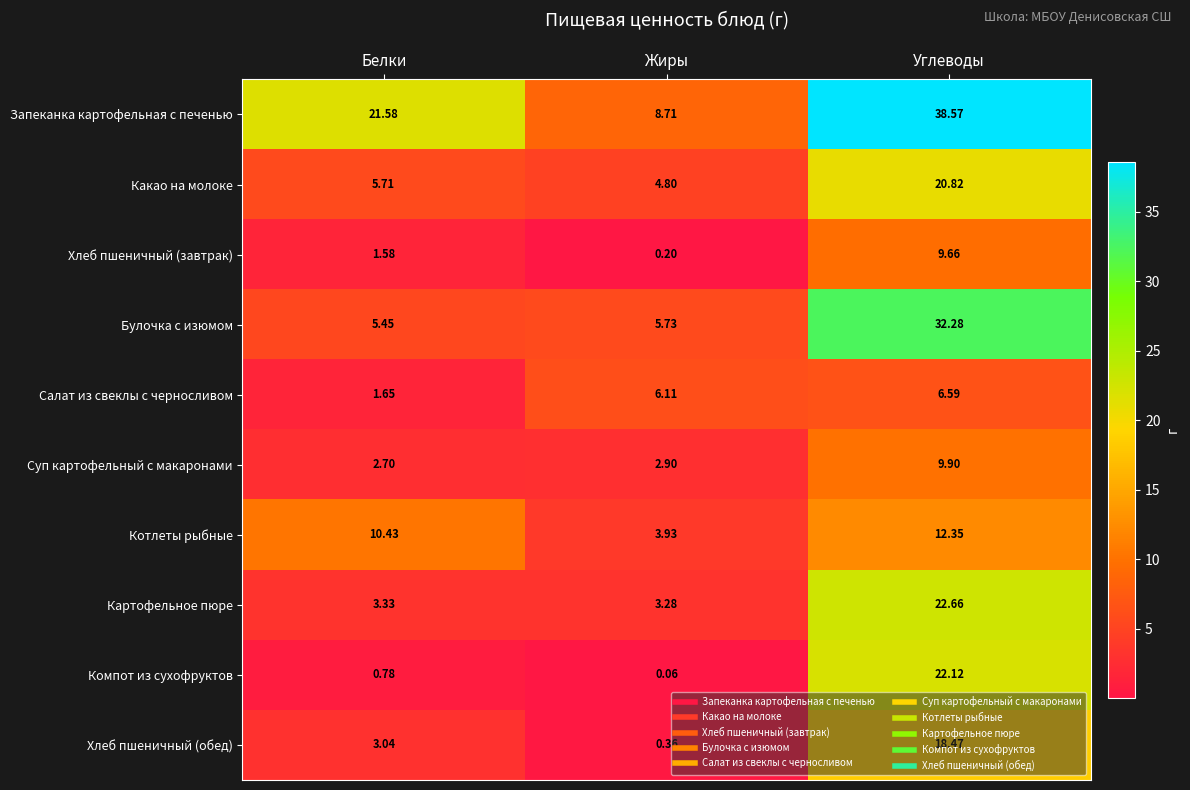

List the series in order of their peak value, lowest first.

Салат из свеклы с черносливом, Хлеб пшеничный (завтрак), Суп картофельный с макаронами, Котлеты рыбные, Хлеб пшеничный (обед), Какао на молоке, Компот из сухофруктов, Картофельное пюре, Булочка с изюмом, Запеканка картофельная с печенью